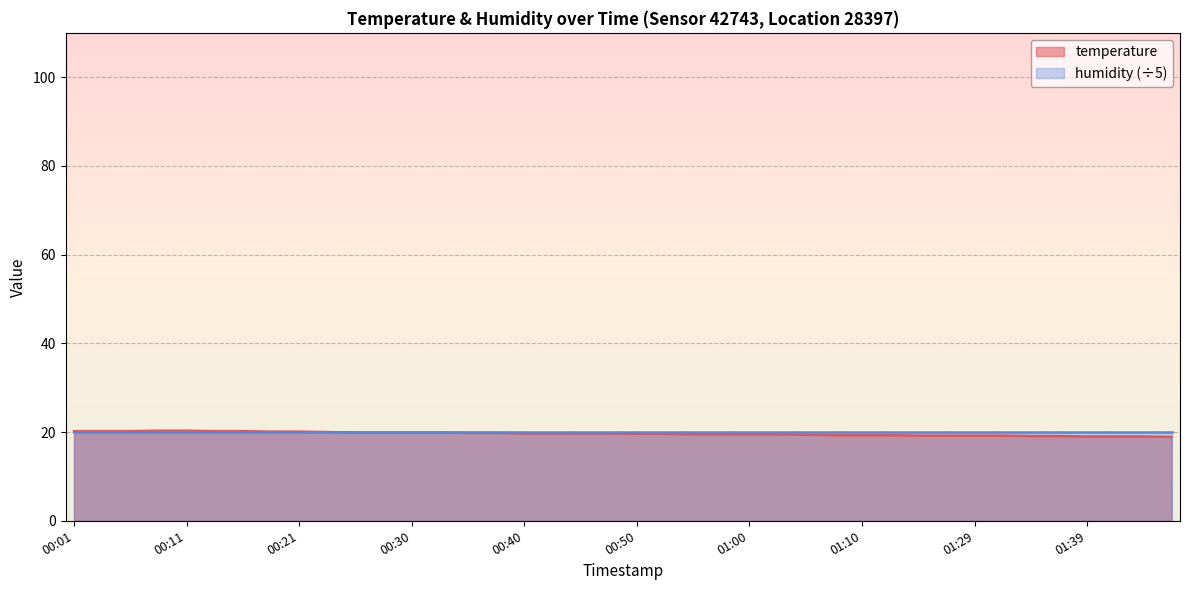

What is the average value?

19.6